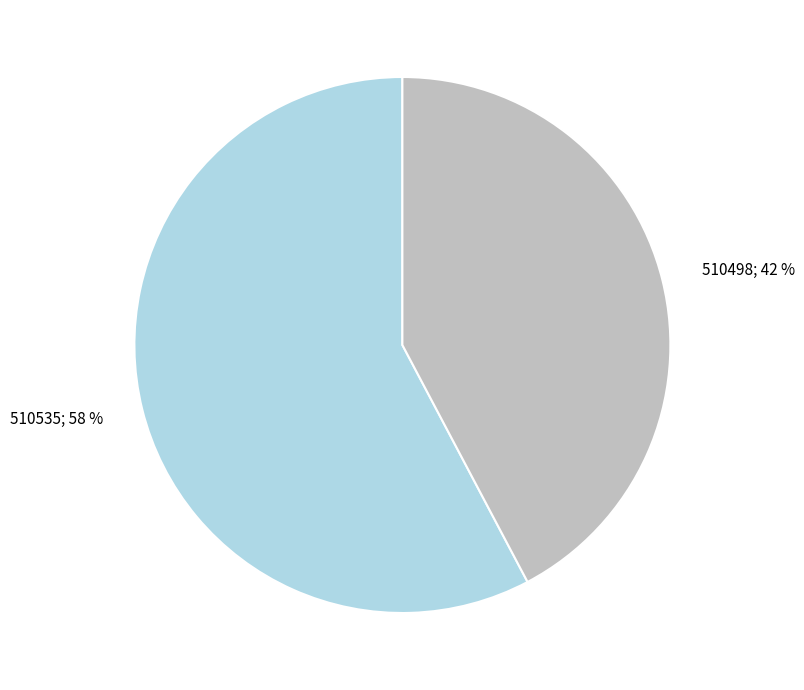

The 510498 slice represents 49% of the pie. True or false?

False